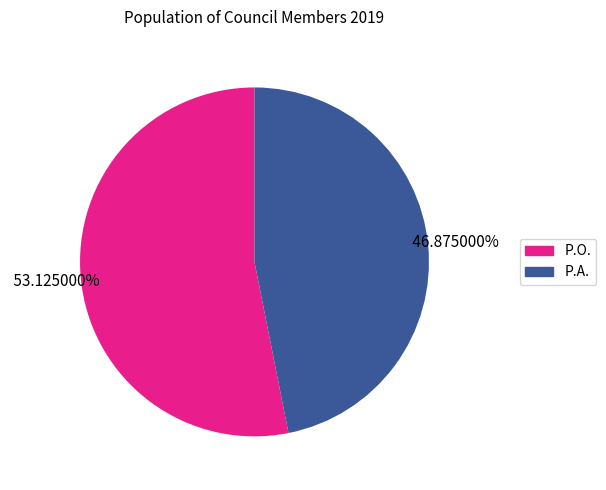

Do P.O. and P.A. together represent more than half of the pie?

Yes